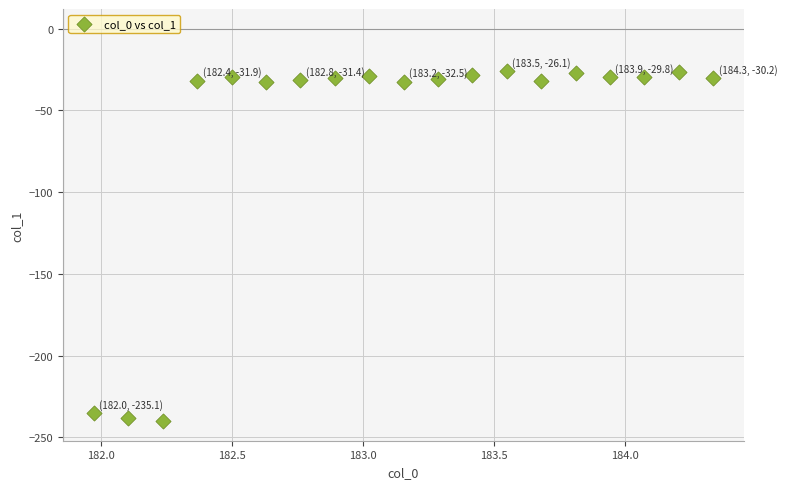

What is the range of X values (max minus min)?

2.4